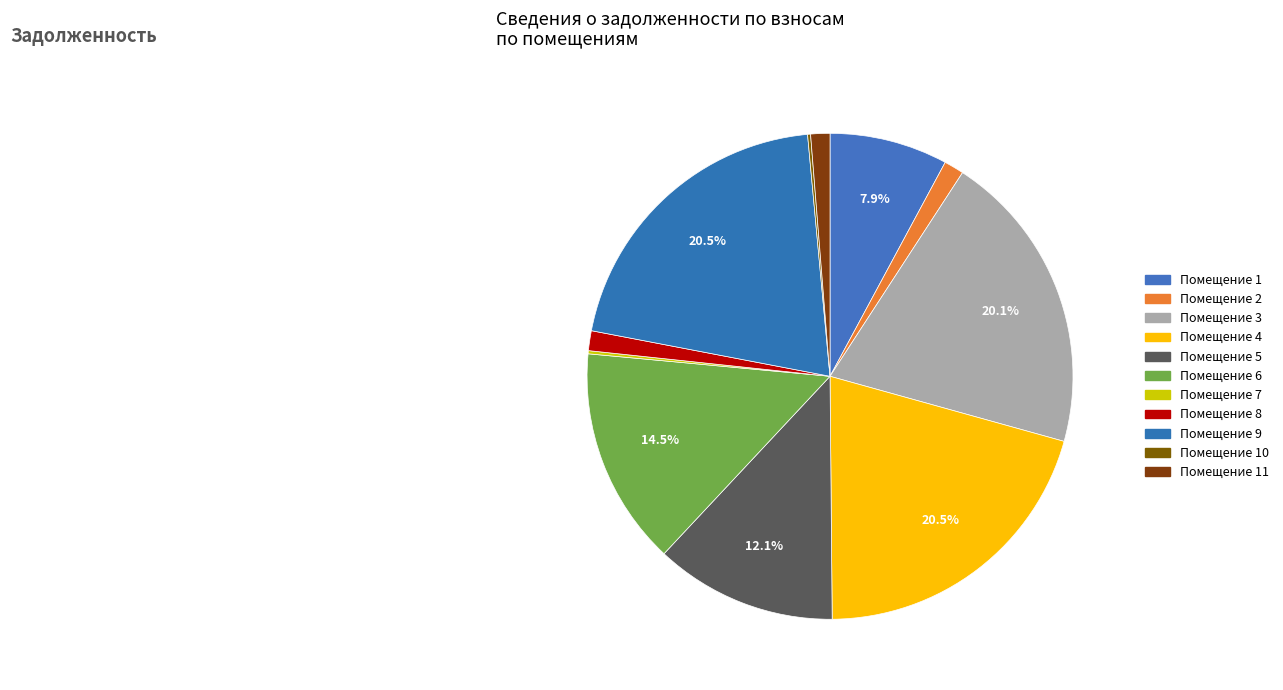

Rank the categories by value from highest to lowest.

4, 9, 3, 6, 5, 1, 2, 8, 11, 7, 10